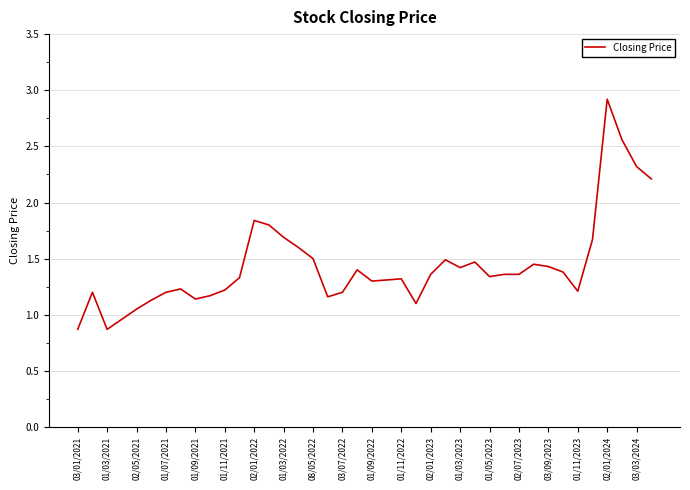

What is the greatest value displayed?

2.9